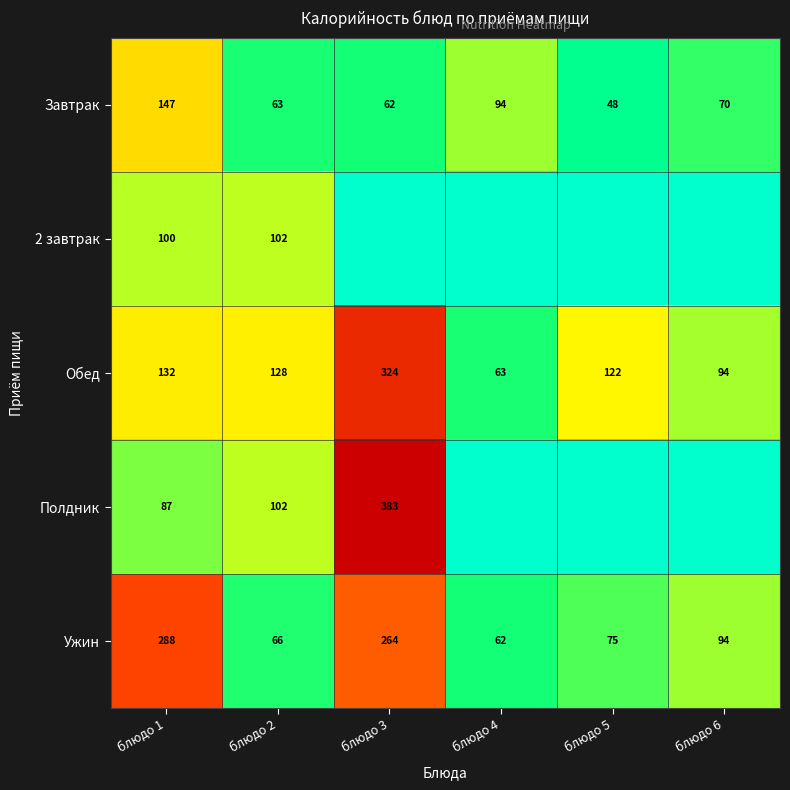

Where is Ужин nearest to the value 175?

блюдо 6